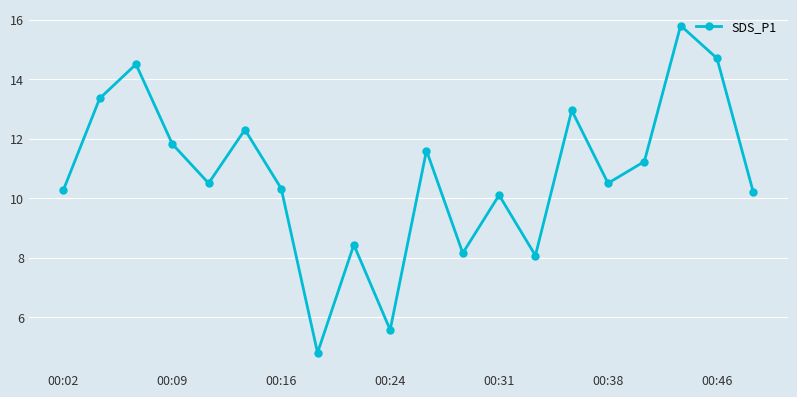

What is the difference between the maximum and minimum values?

11.0